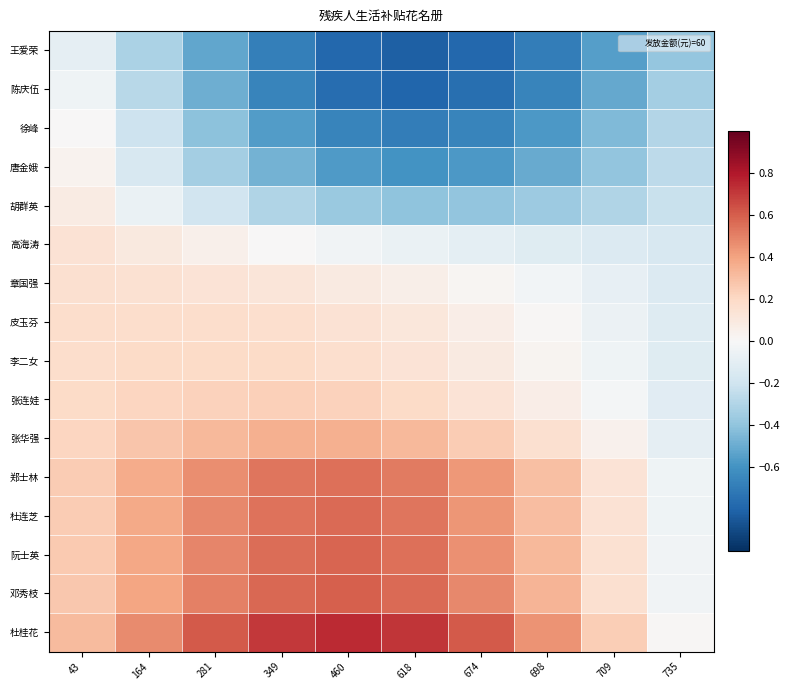

Reading left to right, what are all the values shown in this chart?

王爱荣: 43=-0.1	164=-0.3	281=-0.5	349=-0.7	460=-0.8	618=-0.8	674=-0.8	698=-0.7	709=-0.6	735=-0.4
陈庆伍: 43=-0.0	164=-0.3	281=-0.5	349=-0.7	460=-0.8	618=-0.8	674=-0.8	698=-0.7	709=-0.5	735=-0.3
徐峰: 43=0.0	164=-0.2	281=-0.4	349=-0.6	460=-0.7	618=-0.7	674=-0.7	698=-0.6	709=-0.4	735=-0.3
唐金娥: 43=0.0	164=-0.2	281=-0.3	349=-0.5	460=-0.6	618=-0.6	674=-0.6	698=-0.5	709=-0.4	735=-0.3
胡群英: 43=0.1	164=-0.1	281=-0.2	349=-0.3	460=-0.4	618=-0.4	674=-0.4	698=-0.4	709=-0.3	735=-0.2
高海涛: 43=0.1	164=0.1	281=0.0	349=0.0	460=-0.0	618=-0.1	674=-0.1	698=-0.1	709=-0.1	735=-0.2
章国强: 43=0.2	164=0.2	281=0.1	349=0.1	460=0.1	618=0.1	674=0.0	698=-0.0	709=-0.1	735=-0.1
皮玉芬: 43=0.2	164=0.2	281=0.2	349=0.2	460=0.1	618=0.1	674=0.1	698=0.0	709=-0.1	735=-0.1
李二女: 43=0.2	164=0.2	281=0.2	349=0.2	460=0.2	618=0.1	674=0.1	698=0.0	709=-0.0	735=-0.1
张连娃: 43=0.2	164=0.2	281=0.2	349=0.2	460=0.2	618=0.2	674=0.1	698=0.1	709=-0.0	735=-0.1
张华强: 43=0.2	164=0.3	281=0.3	349=0.4	460=0.4	618=0.3	674=0.3	698=0.2	709=0.0	735=-0.1
郑士林: 43=0.3	164=0.4	281=0.5	349=0.5	460=0.5	618=0.5	674=0.4	698=0.3	709=0.1	735=-0.0
杜连芝: 43=0.3	164=0.4	281=0.5	349=0.5	460=0.6	618=0.5	674=0.4	698=0.3	709=0.1	735=-0.0
阮士英: 43=0.3	164=0.4	281=0.5	349=0.6	460=0.6	618=0.5	674=0.5	698=0.3	709=0.2	735=-0.0
邓秀枝: 43=0.3	164=0.4	281=0.5	349=0.6	460=0.6	618=0.6	674=0.5	698=0.3	709=0.2	735=-0.0
杜桂花: 43=0.3	164=0.5	281=0.6	349=0.7	460=0.7	618=0.7	674=0.6	698=0.4	709=0.2	735=0.0